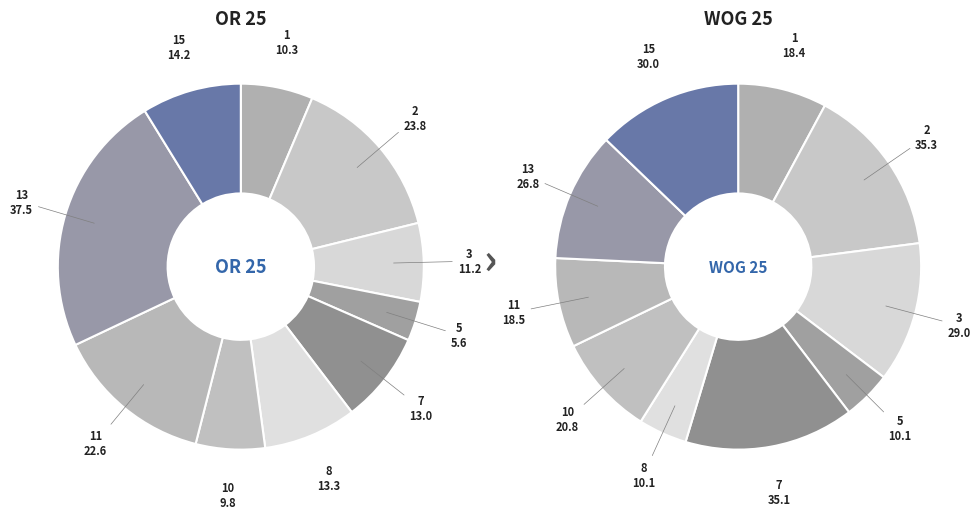

To the nearest percent, what portion does 2 represent?

15%